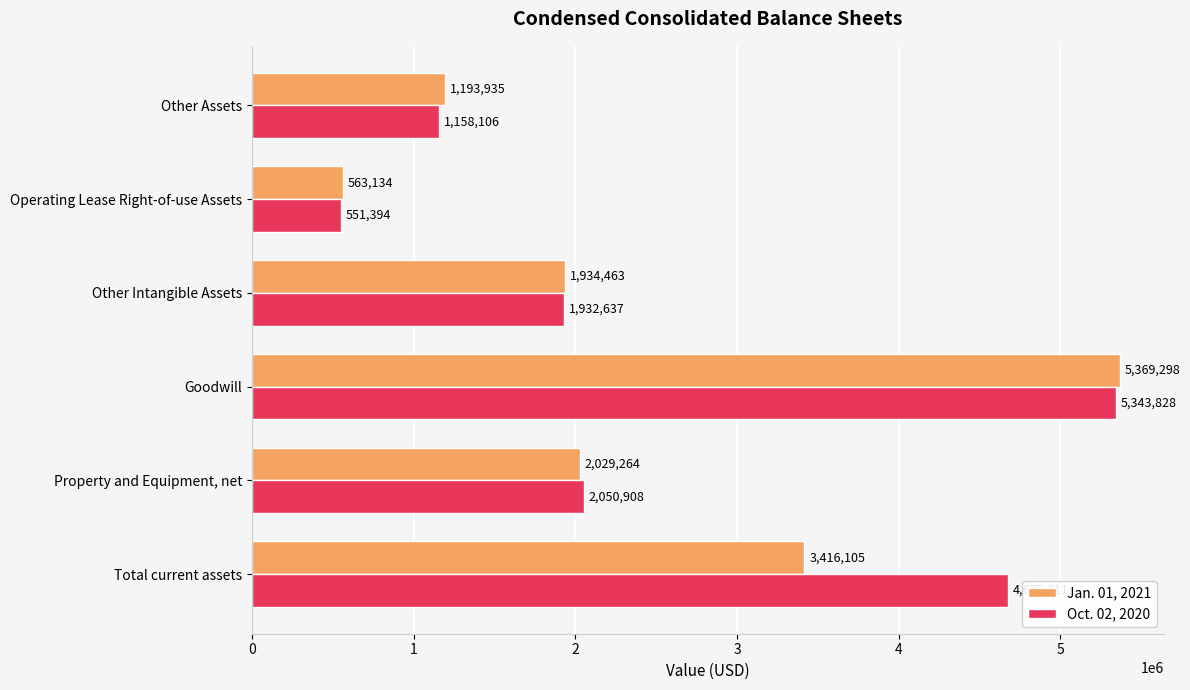

What is the total value across all series at Other Assets?

2352041